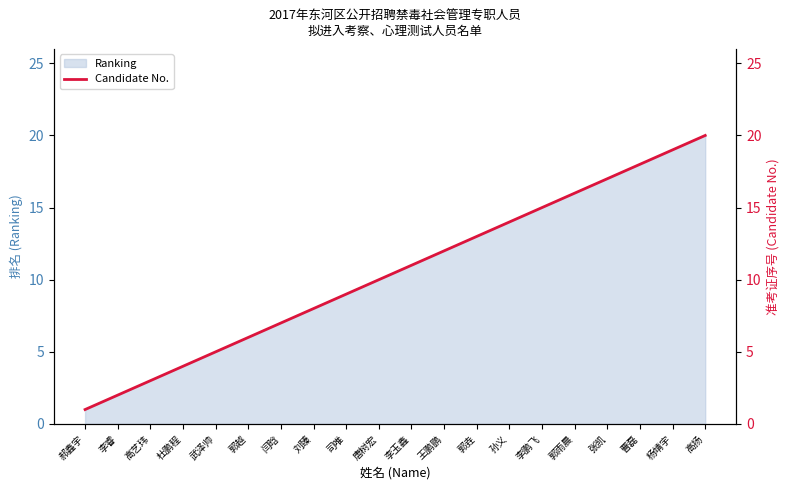

How many categories are shown in the chart?

20